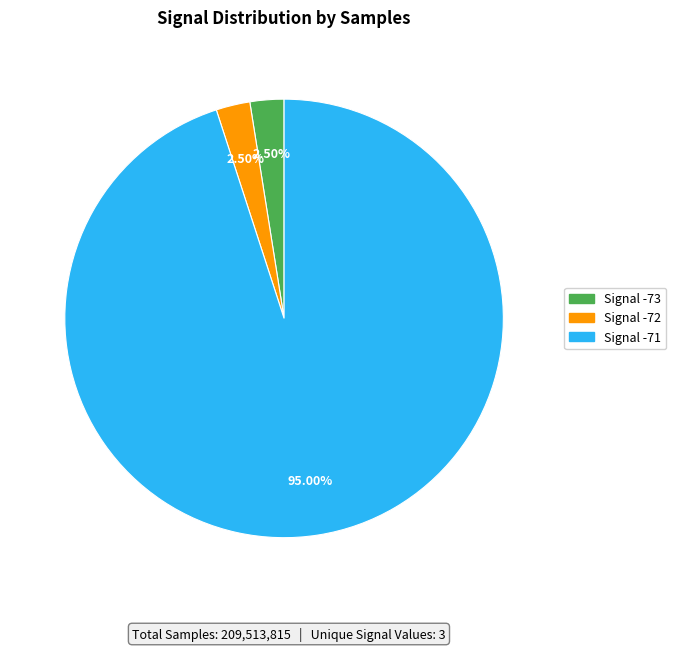

Count the number of slices in the pie.

3